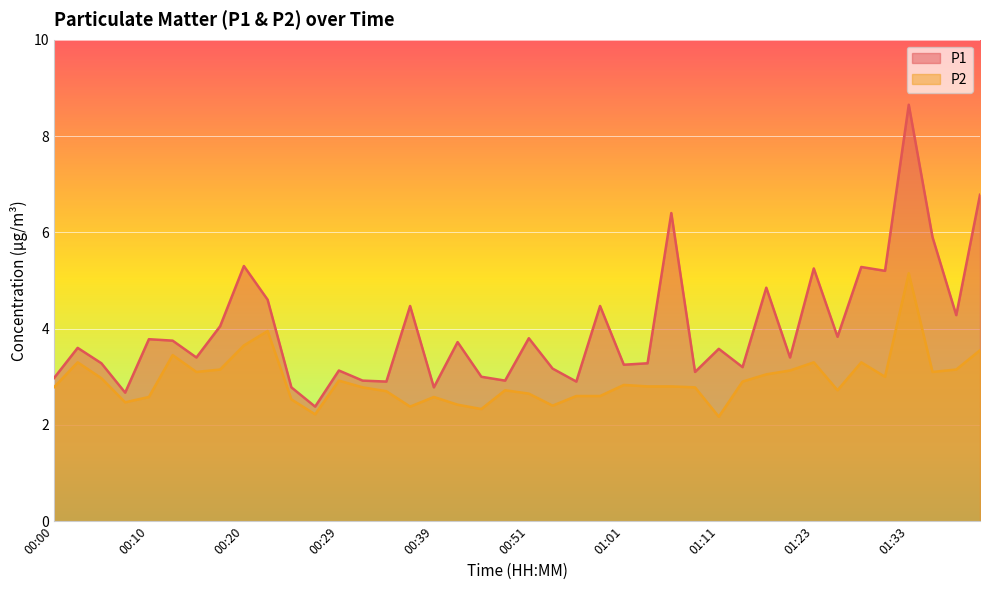

Which series has the largest total across all categories?

P1